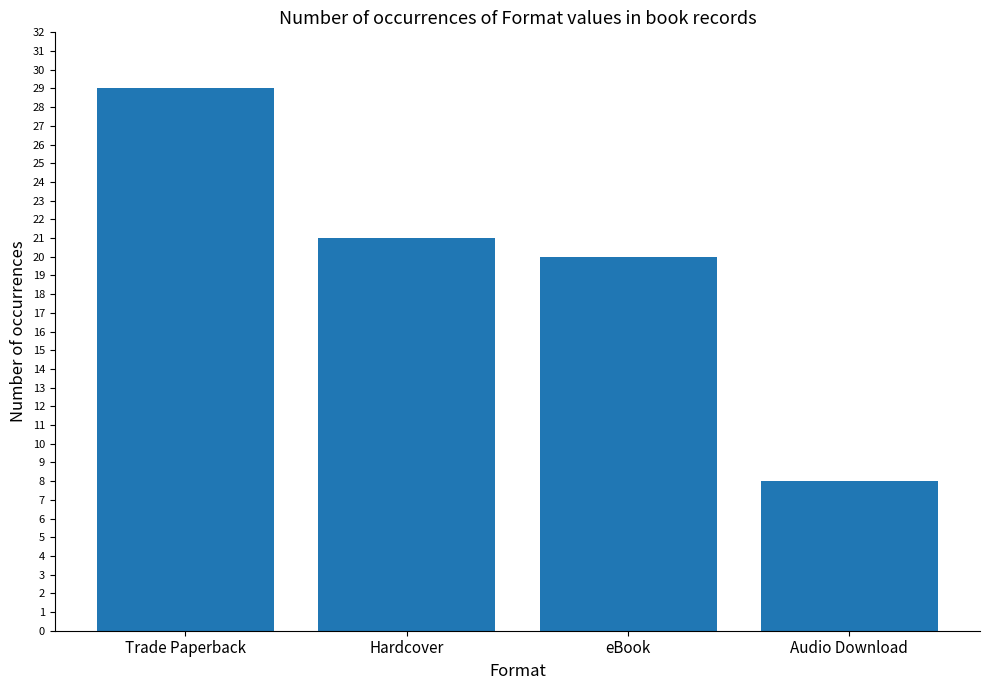

Where does the data first go above 21?

Trade Paperback